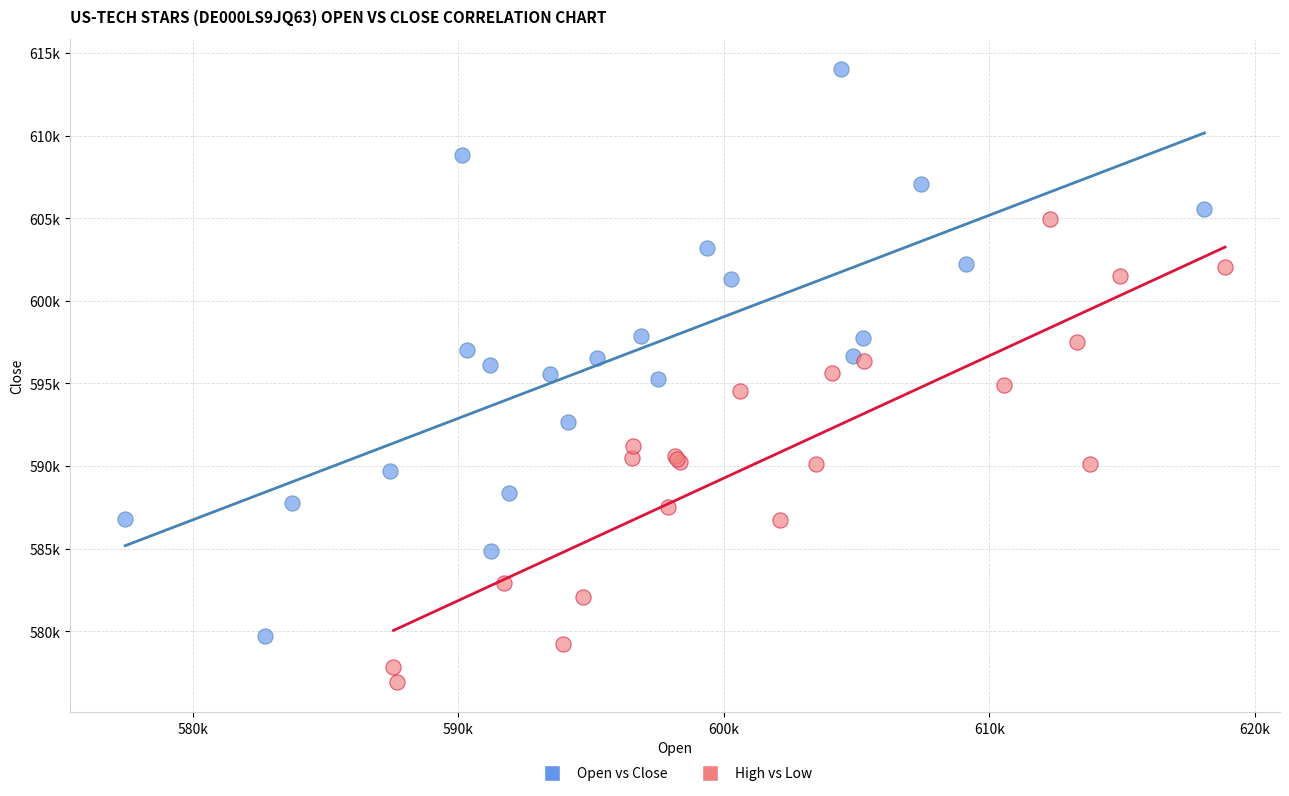

Which series reaches the maximum Y coordinate?

Open vs Close